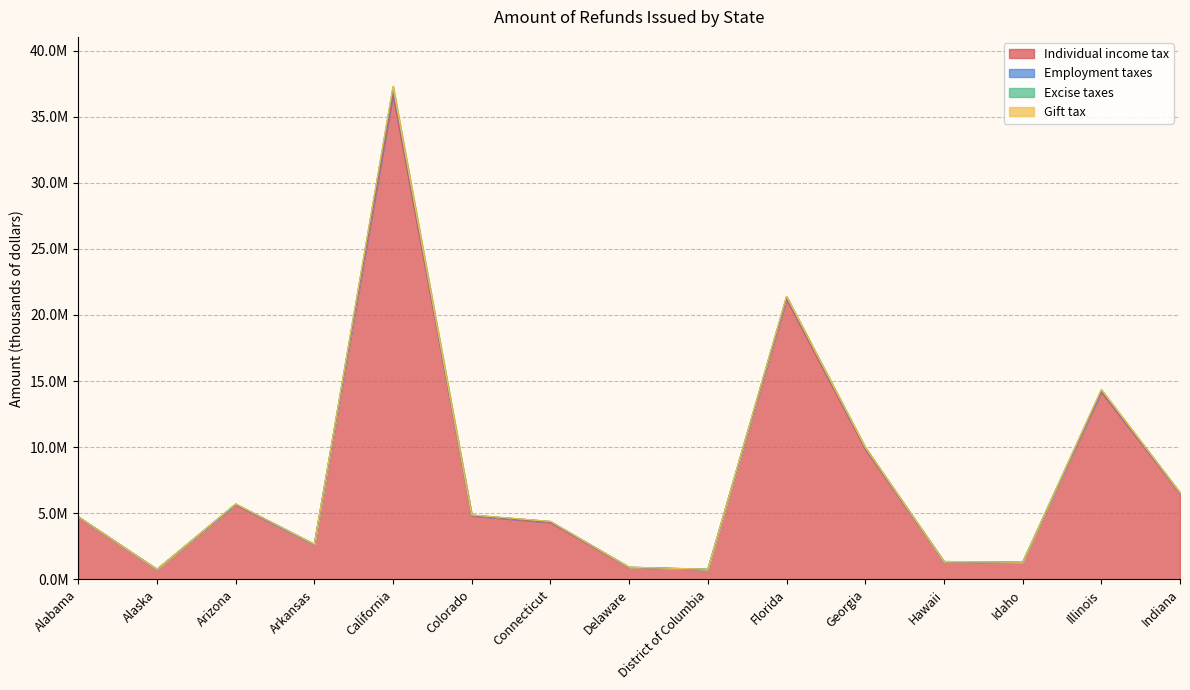

At which category does Excise taxes reach its first local valley?

Alaska